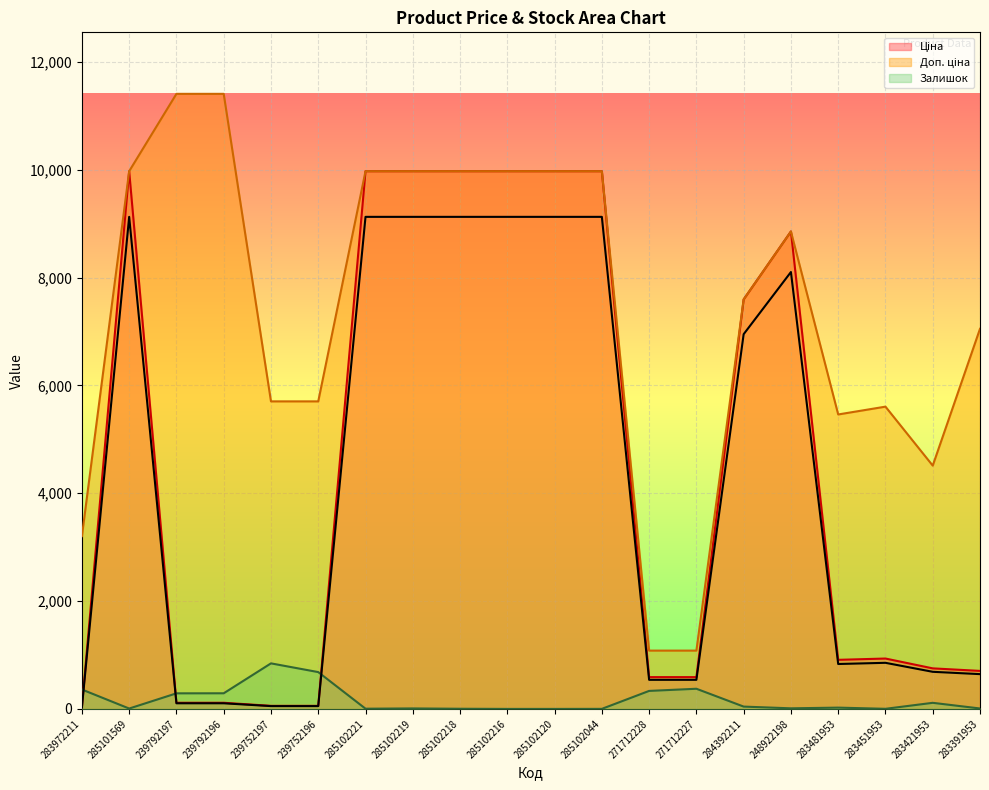

True or false: Залишок has a value of 15.3 at 248922198.

False